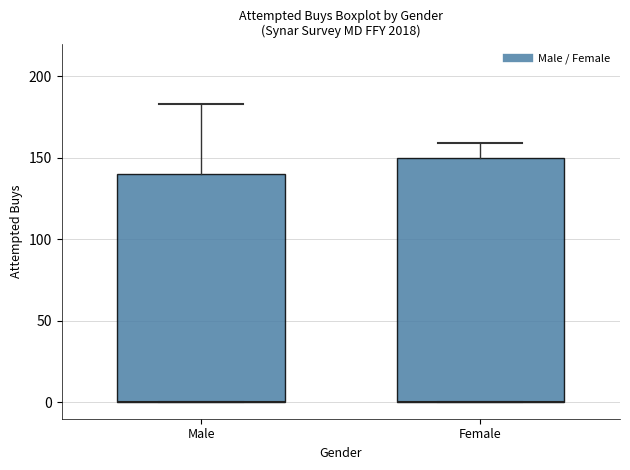

Which box is the tallest, from its lower edge to its upper edge?

Female